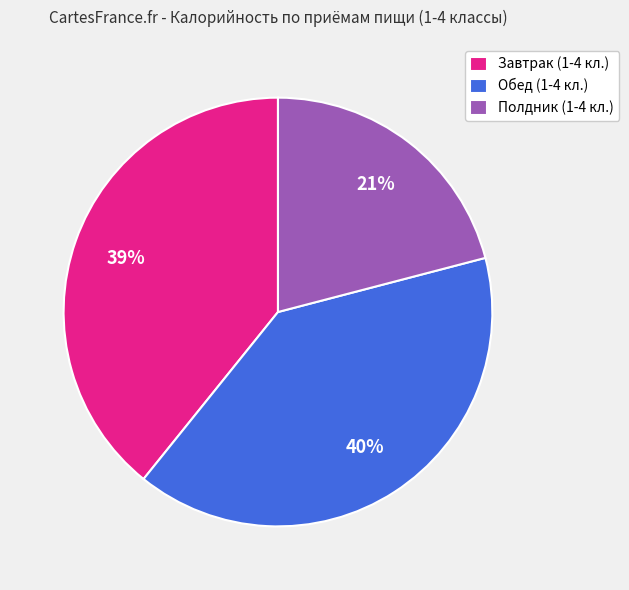

Which category has the biggest portion of the pie?

Обед (1-4 кл.)